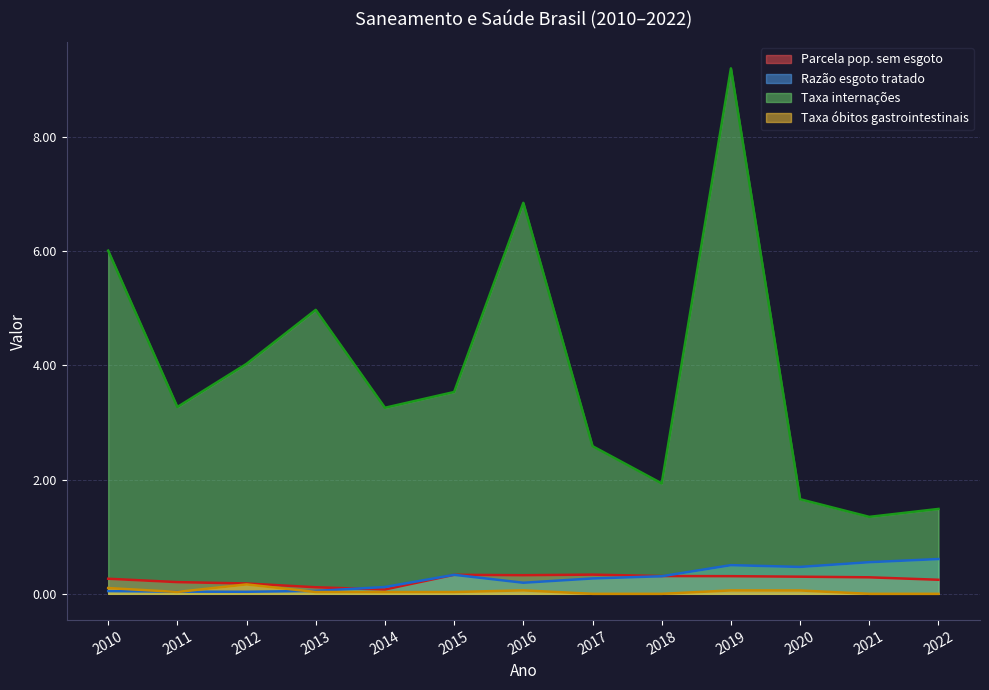

Is it true that Parcela pop. sem esgoto equals 0.6 at 2019?

False